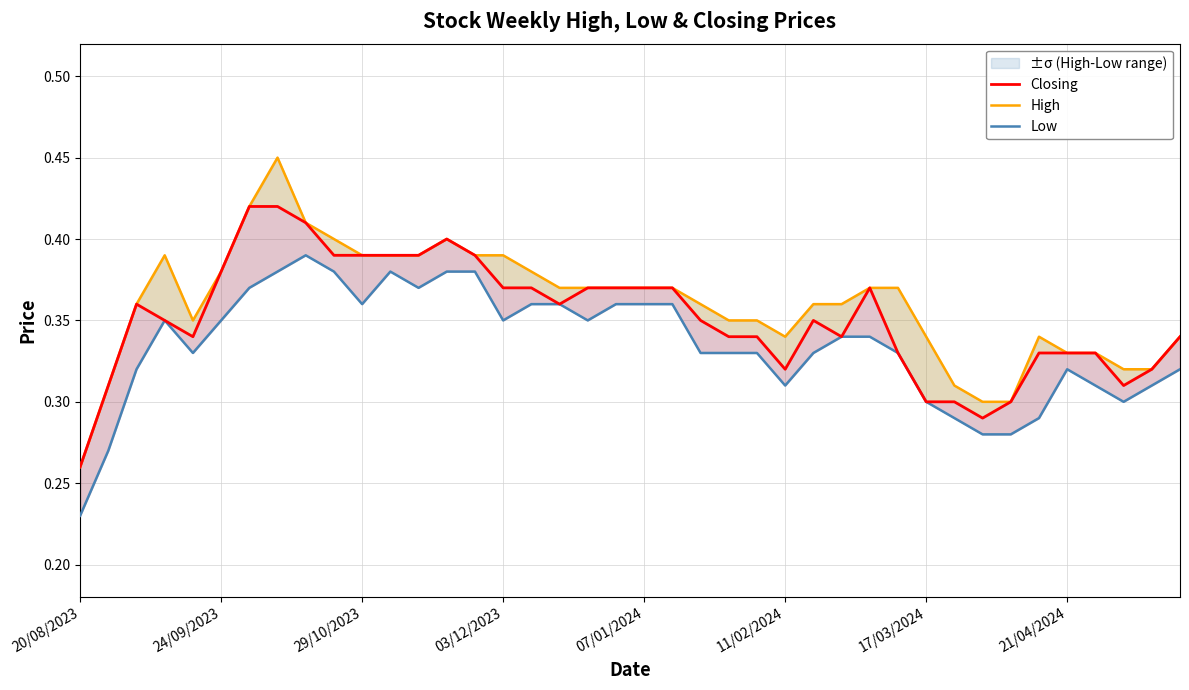

List the series in order of their overall mean, highest first.

High, Closing, Low